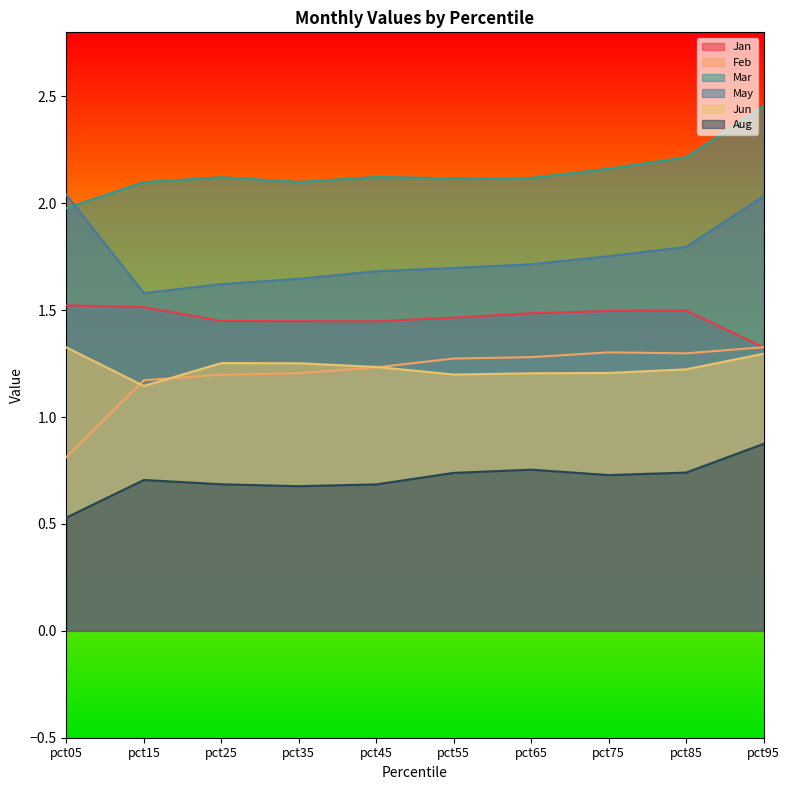

At pct35, list the series in order from smallest to largest.

Aug, Feb, Jun, Jan, May, Mar